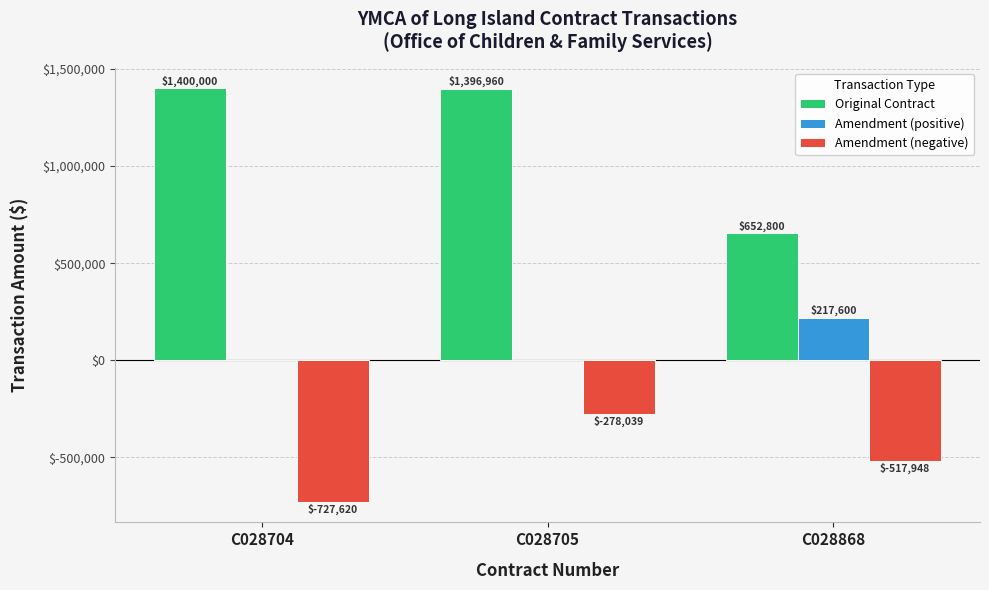

What is the sum of the Original Contract values at C028704 and C028705?

2796960.0